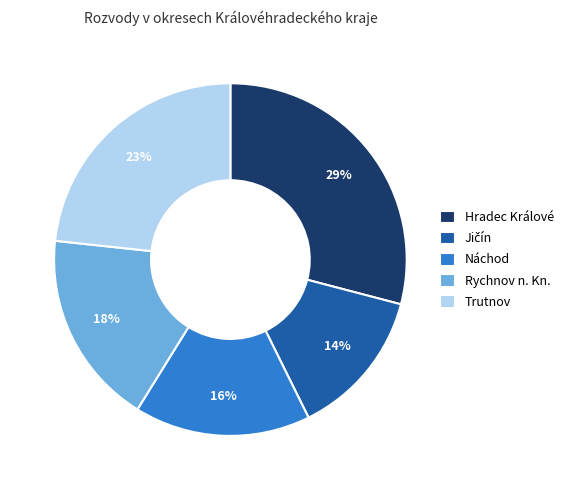

The Hradec Králové slice represents 29% of the pie. True or false?

True